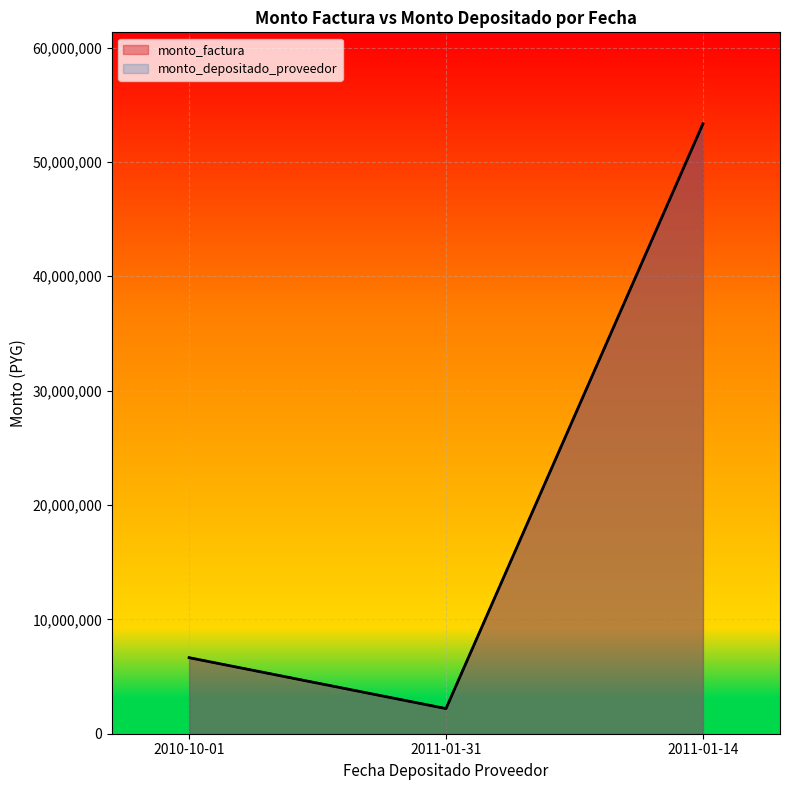

How many lines are shown in the chart?

2